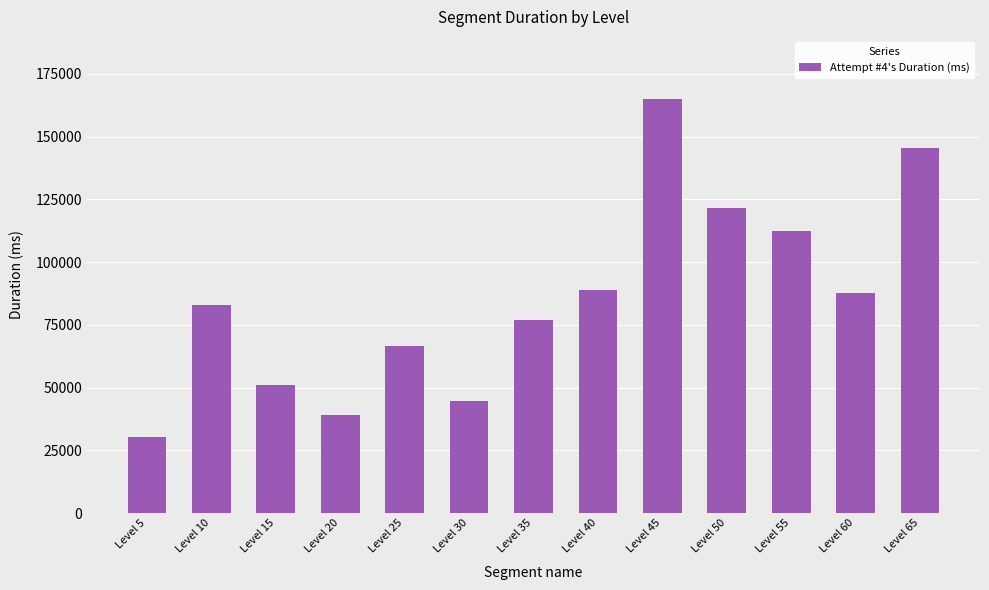

What is the difference between the values at Level 15 and Level 35?

25767